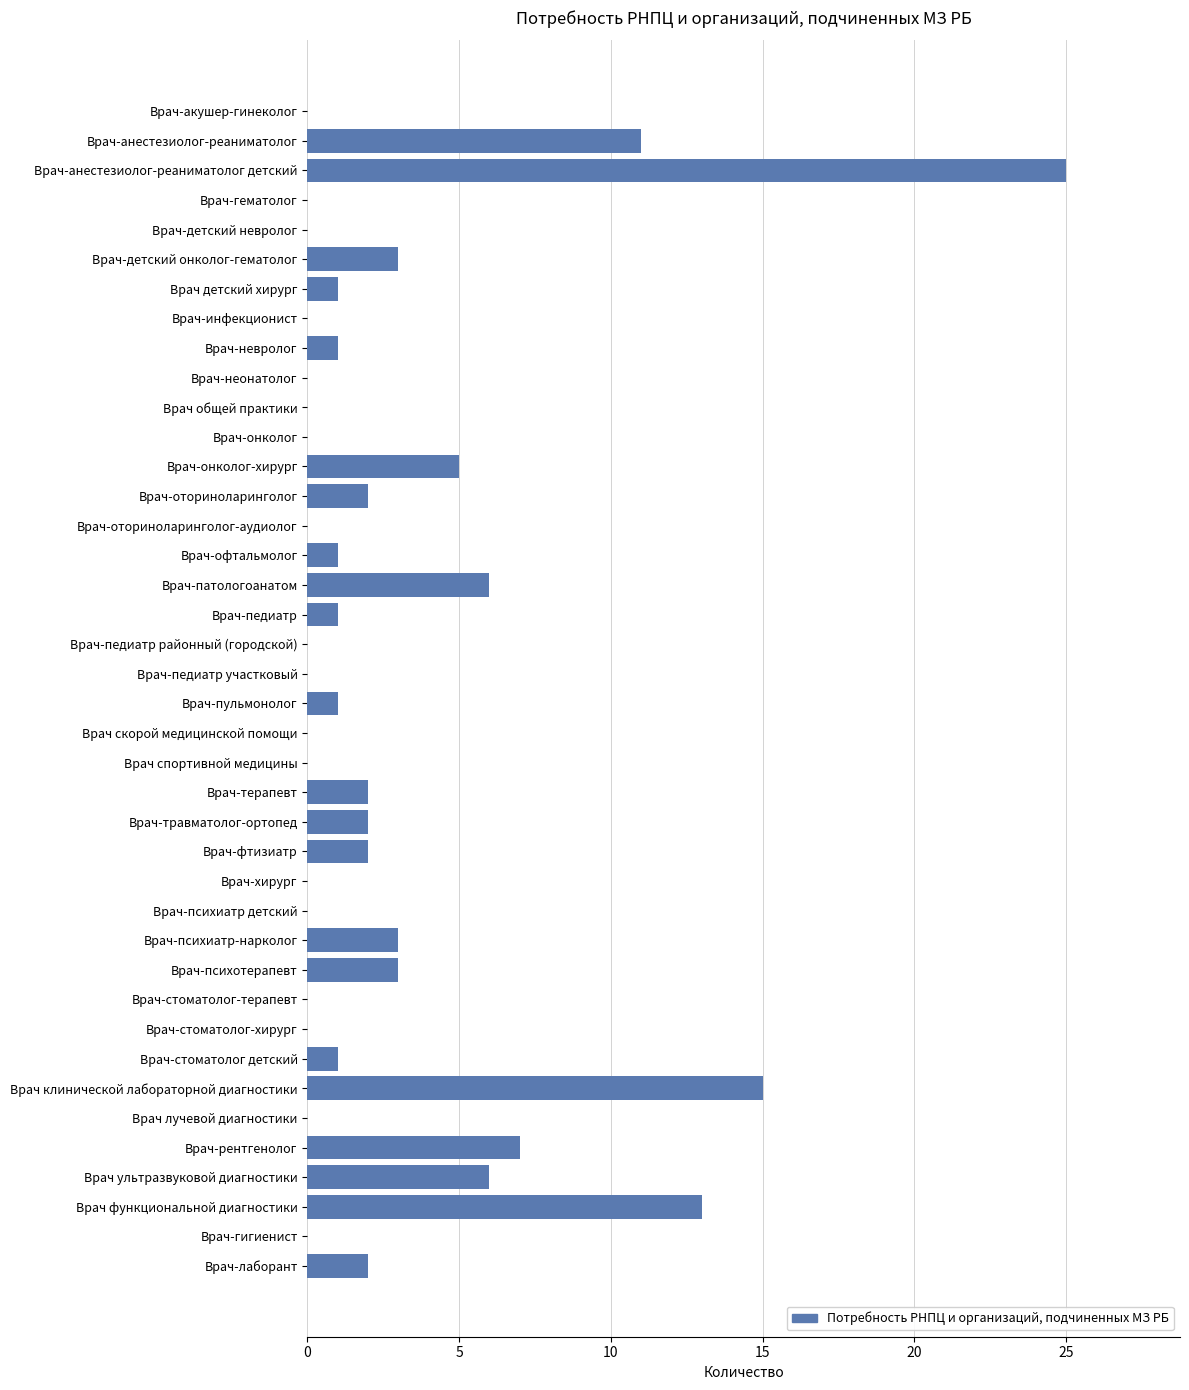

Is it true that the value at Врач-детский невролог is 0?

True